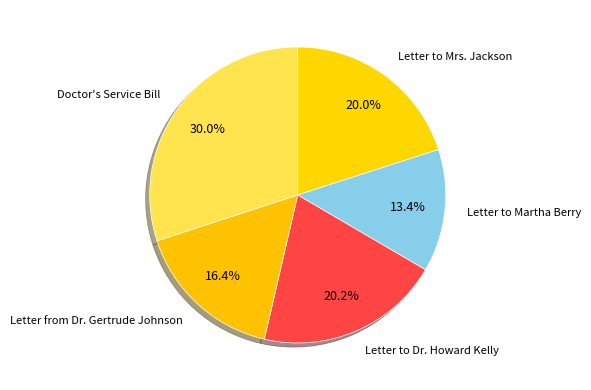

To the nearest percent, what percentage of the pie is Letter from Dr. Gertrude Johnson?

16%